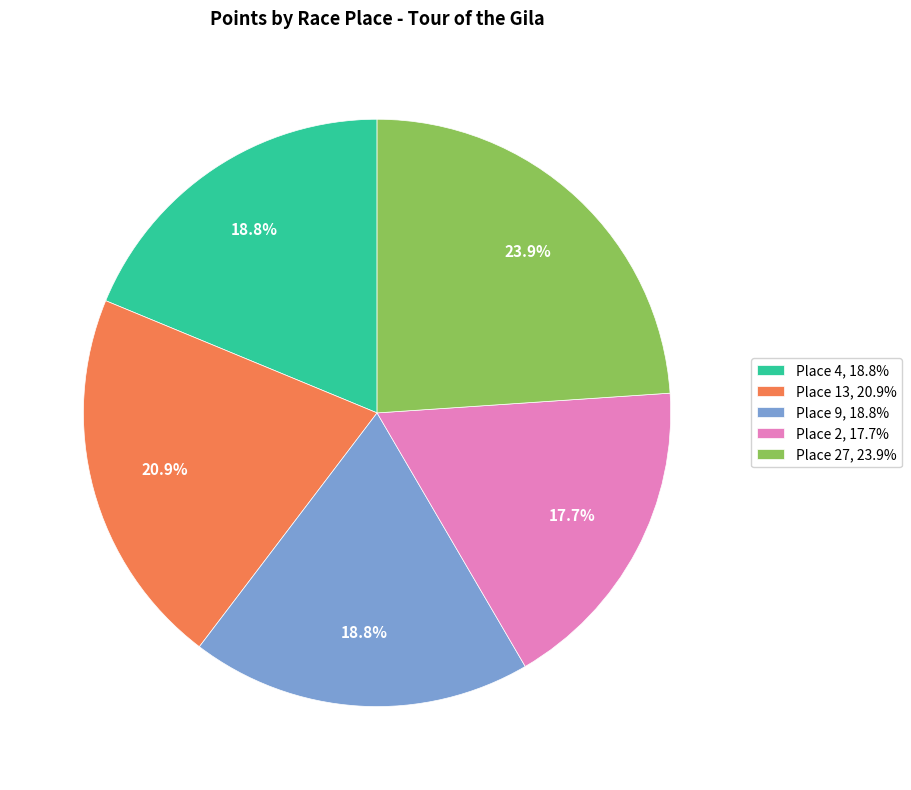

What portion of the pie excludes Place 4, 18.8%?

81.2%